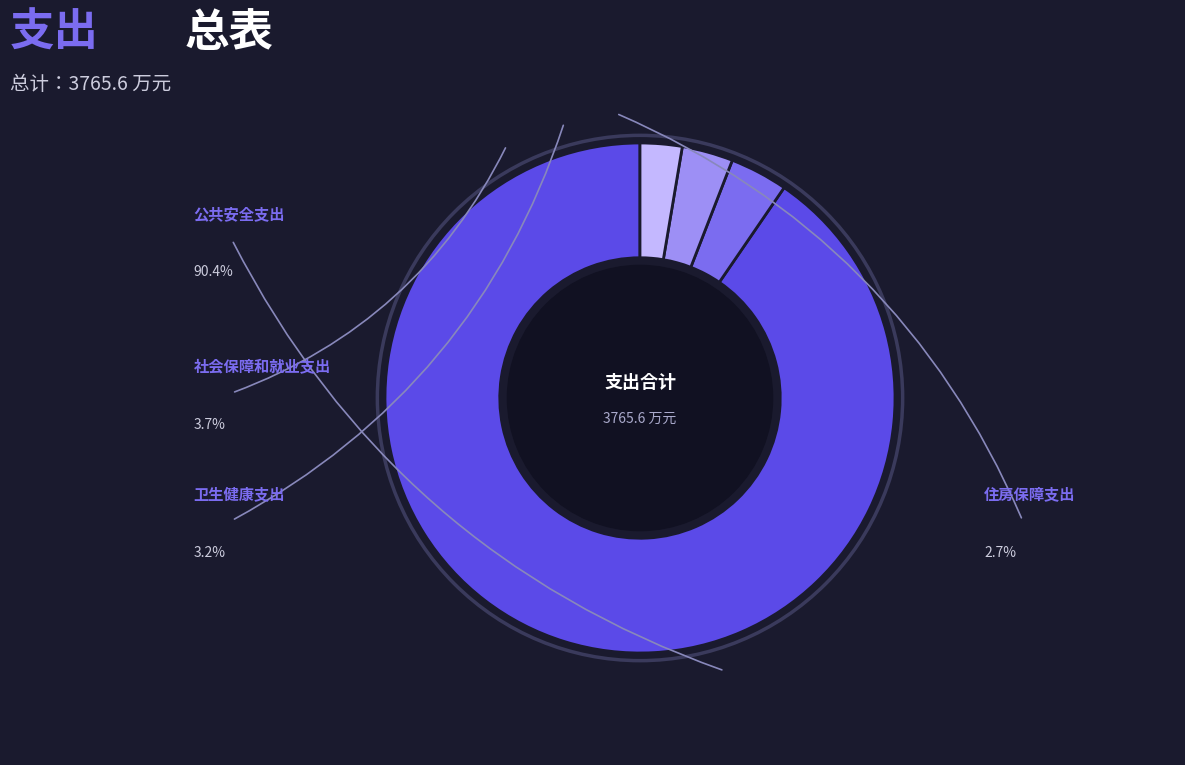

What percentage is the 住房保障支出 slice, to the nearest percent?

3%